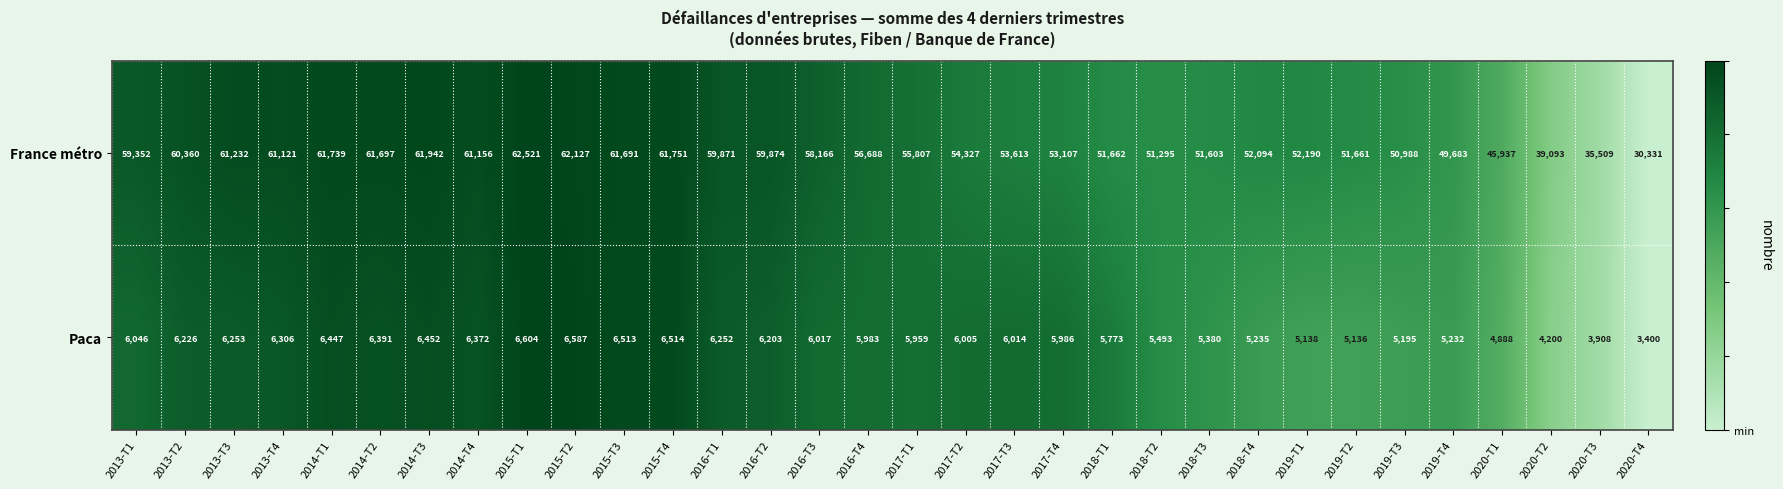

What is the total value across all series at 2013-T3?

67485